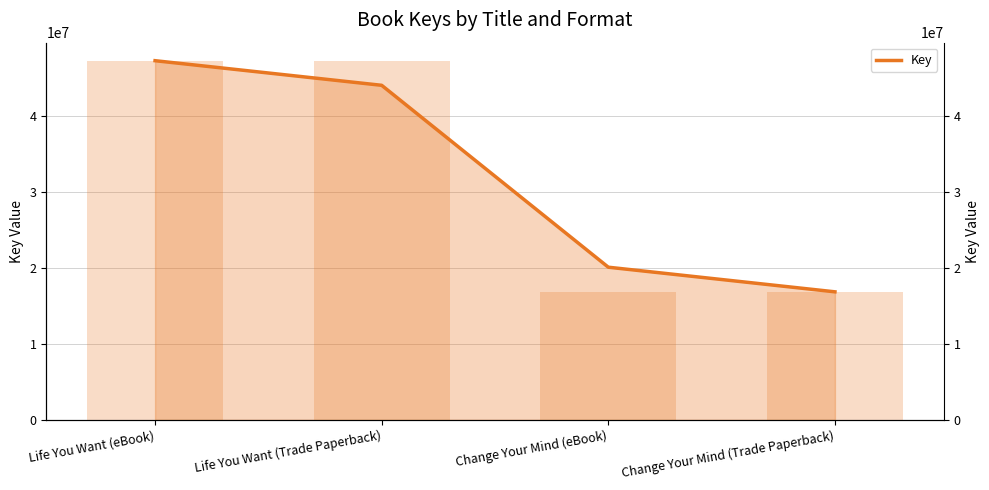

Reading left to right, transcribe all the data shown in this chart.

Life You Want (eBook)=47274234	Life You Want (Trade Paperback)=44033810	Change Your Mind (eBook)=20090131	Change Your Mind (Trade Paperback)=16849707